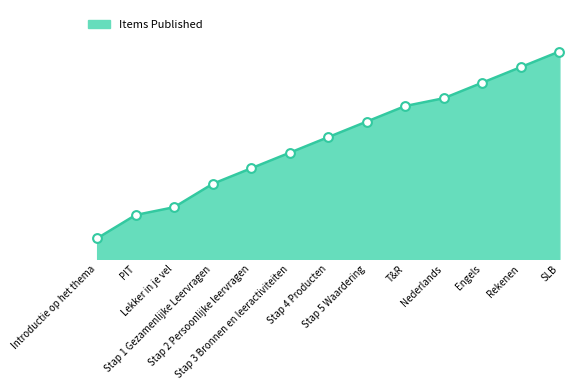

Which has a higher value, Rekenen or Lekker in je vel?

Rekenen